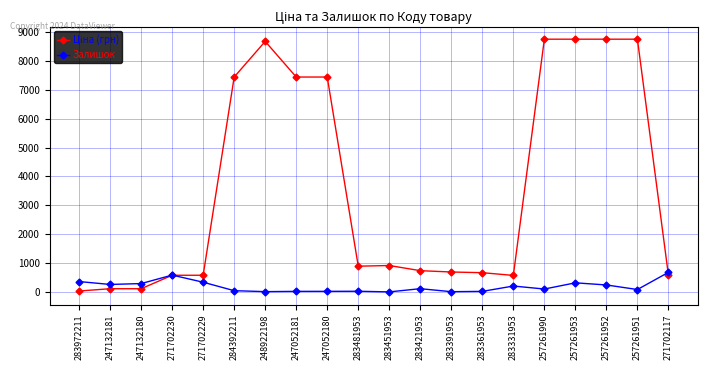

At how many categories does at least one series exceed 2117?

8